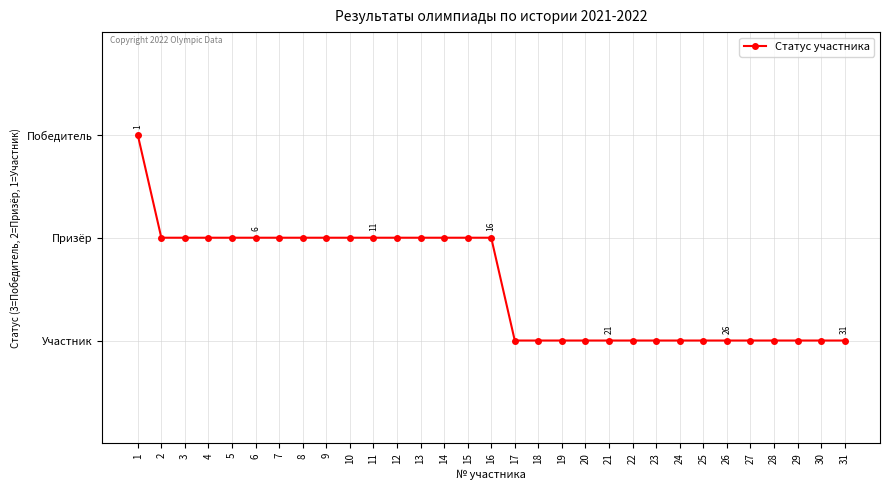

Does the chart have visible grid lines?

Yes